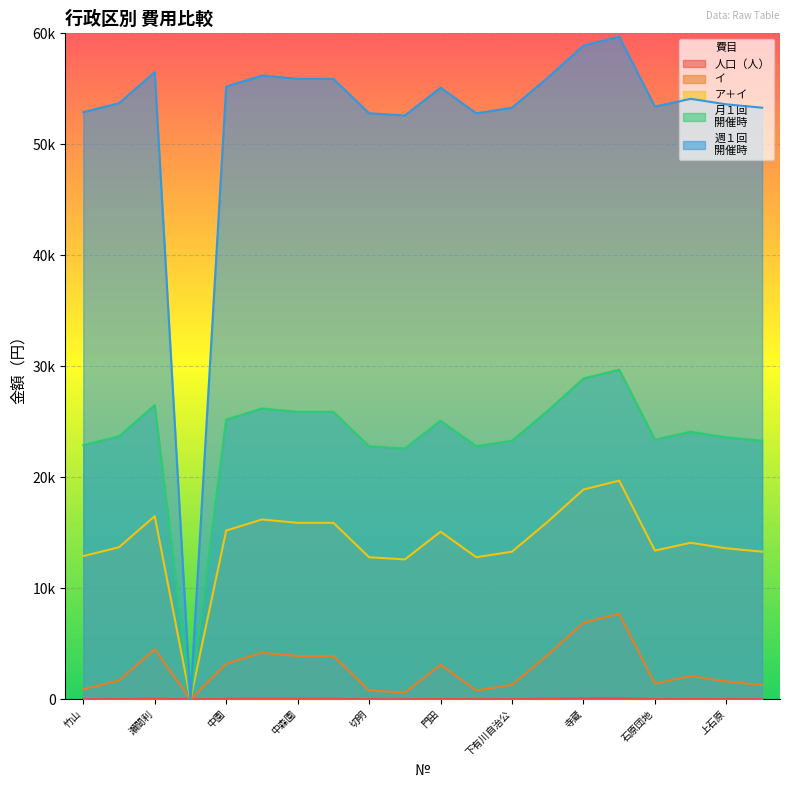

True or false: イ has more than 1 points higher than both neighbors.

True